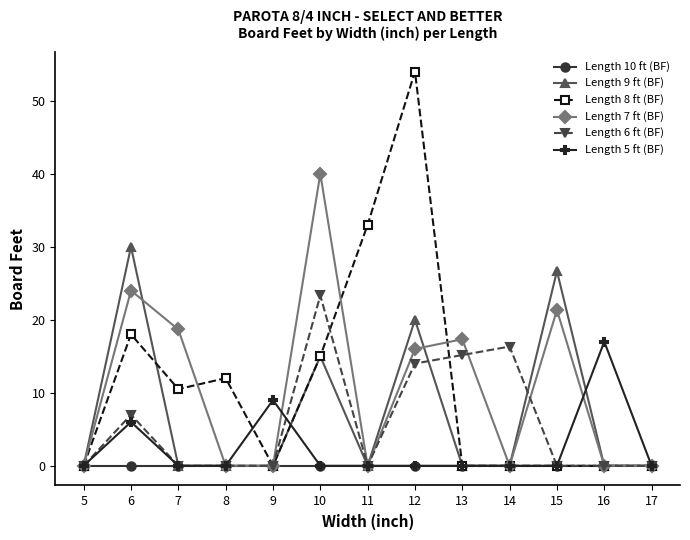

Is the value of Length 7 ft (BF) at 6 greater than the value of Length 5 ft (BF) at 12?

Yes